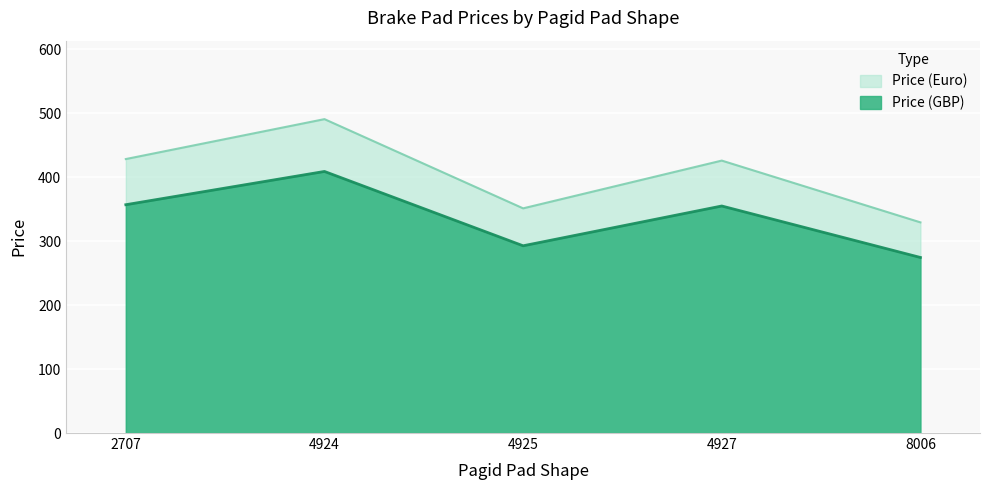

What is the sum of all Price (GBP) values?

1687.0